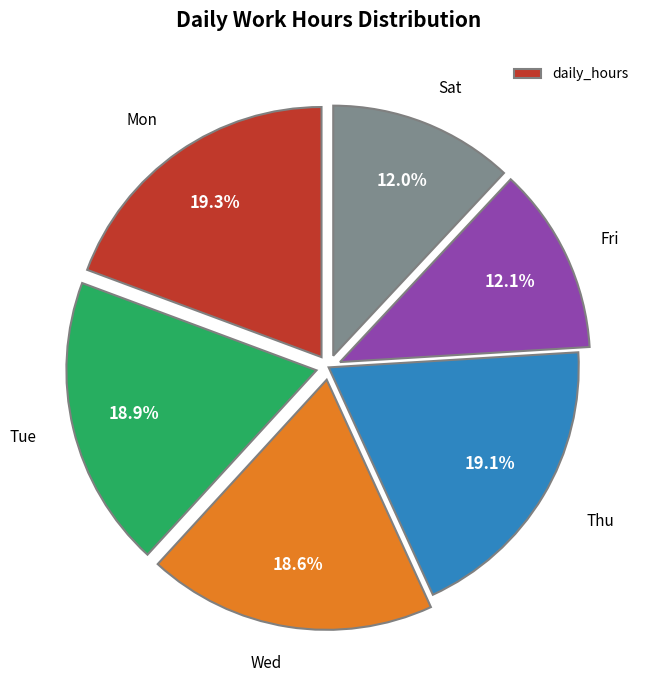

Is there any slice that represents more than half of the pie?

No